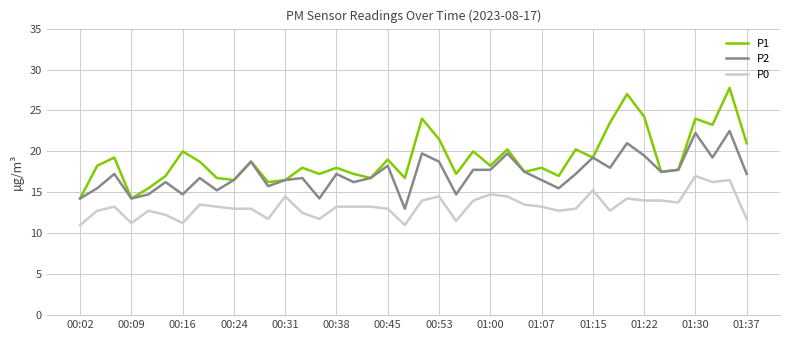

Rank the series by their maximum value, from highest to lowest.

P1, P2, P0